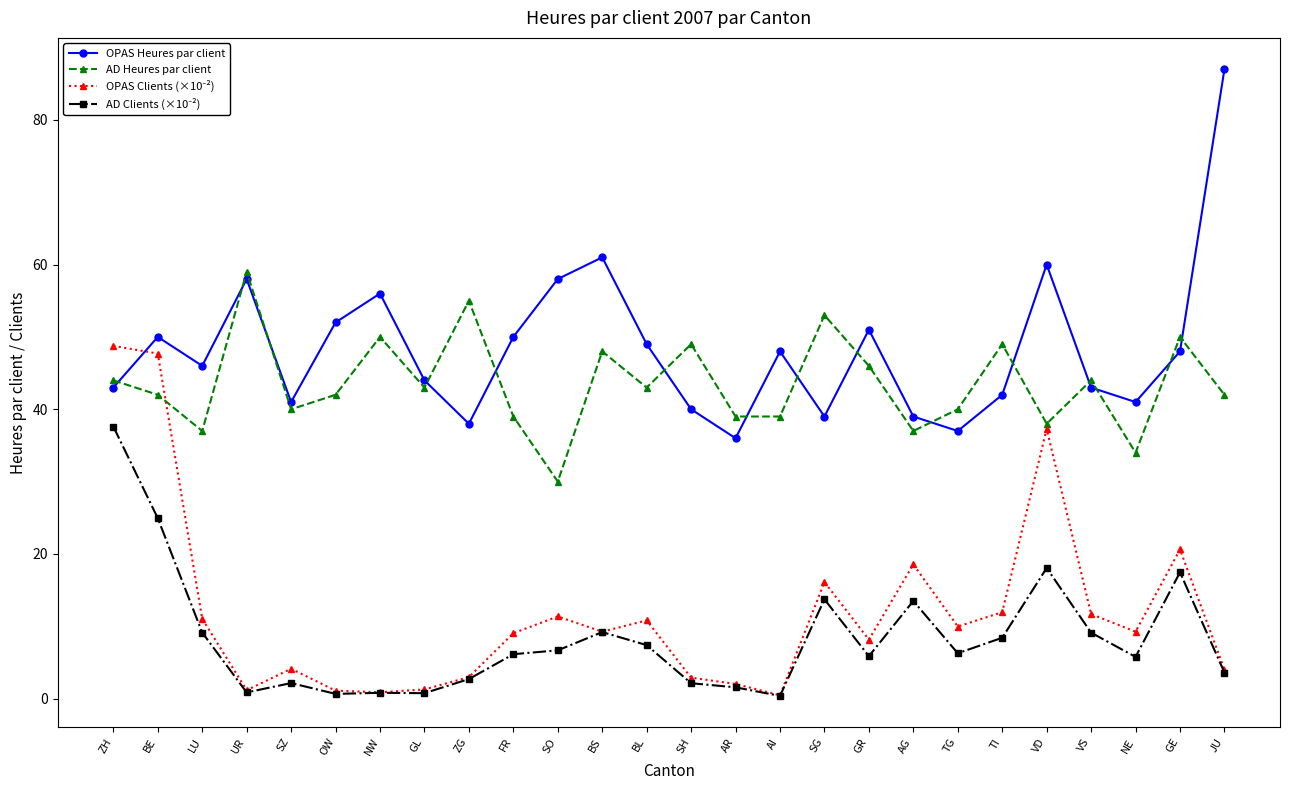

True or false: OPAS Heures par client has a value of 49.0 at BL.

True